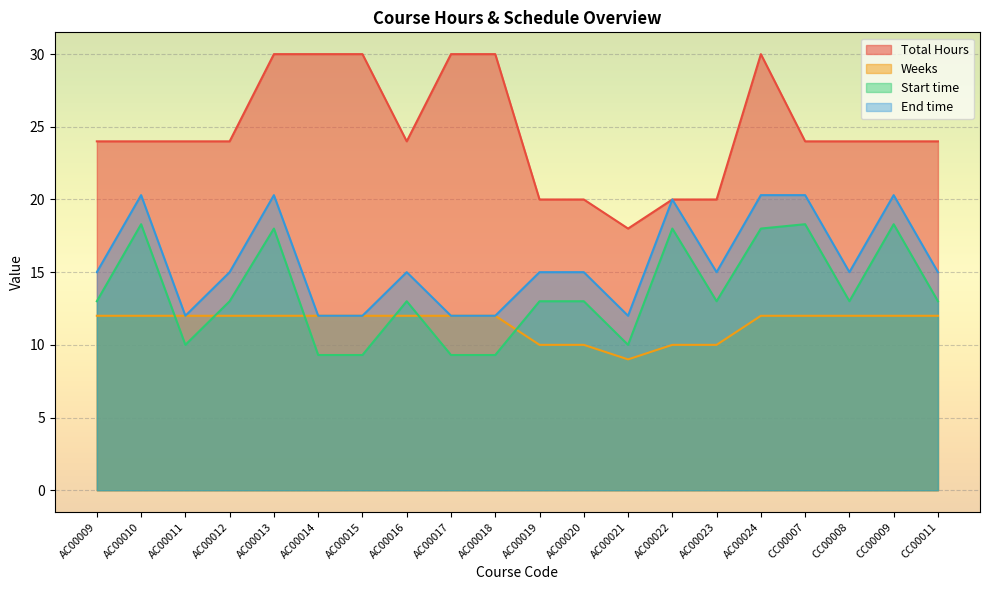

What are all the series names shown in the legend?

Total Hours, Weeks, Start time, End time